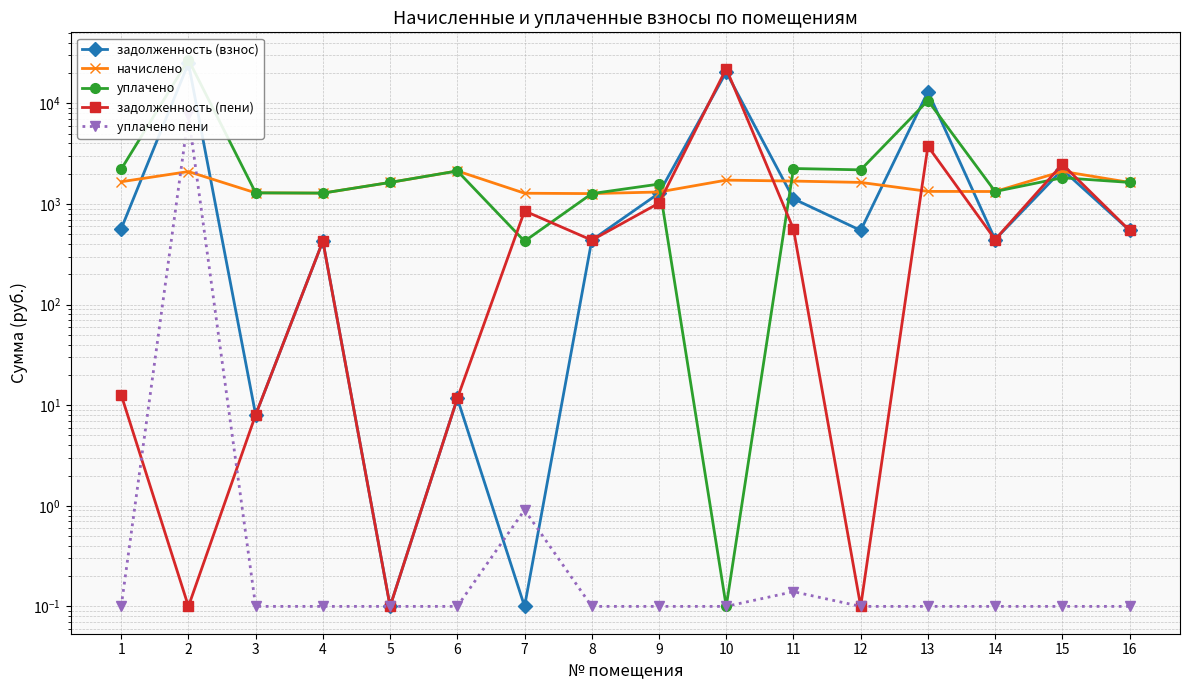

Which series has the largest total across all categories?

задолженность (взнос)